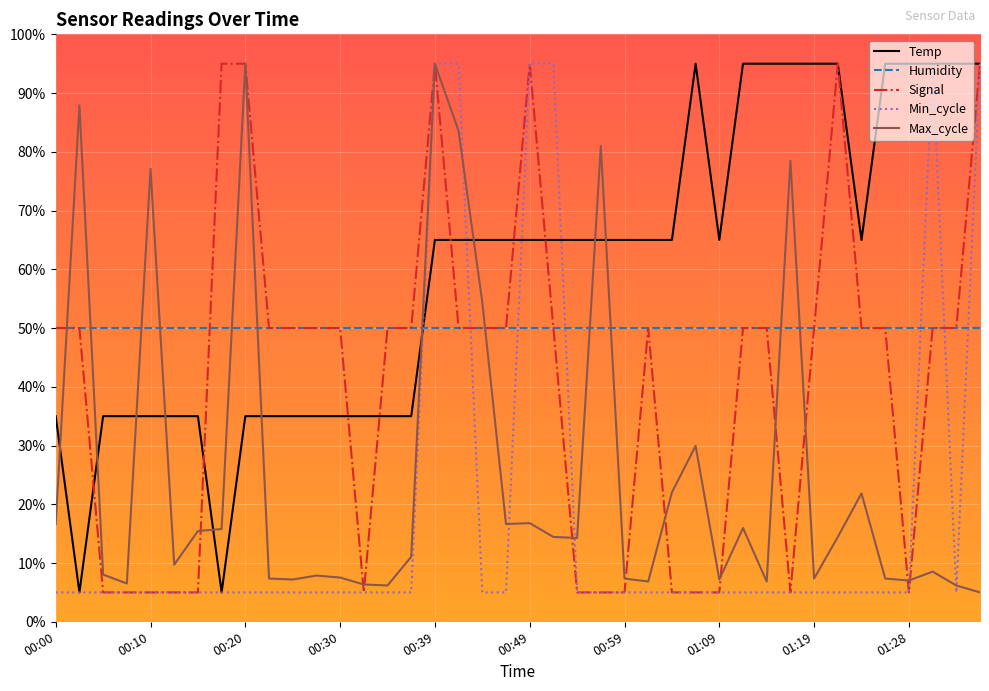

Rank the series by their average value, from lowest to highest.

Min_cycle, Max_cycle, Signal, Humidity, Temp